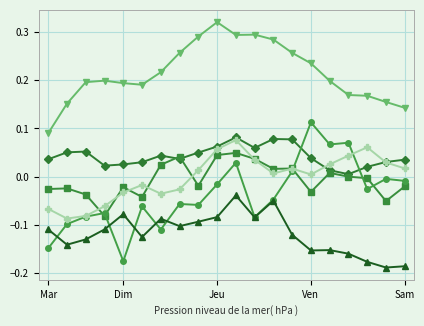

How many lines are shown in the chart?

6